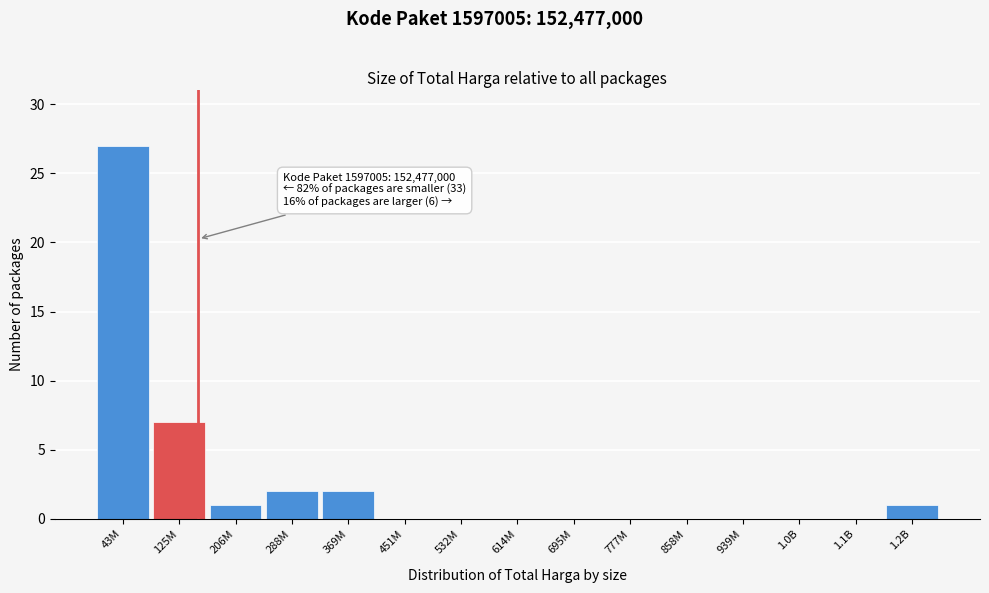

Reading left to right, extract all data points from this chart.

43M=27	125M=7	206M=1	288M=2	369M=2	451M=0	532M=0	614M=0	695M=0	777M=0	858M=0	939M=0	1.0B=0	1.1B=0	1.2B=1